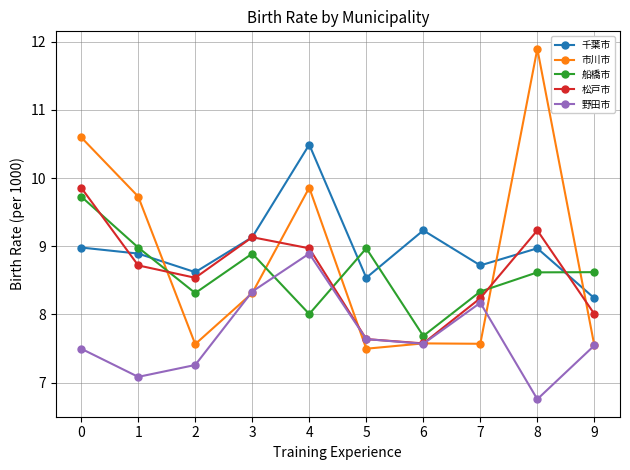

Read the 野田市 value at 7.

8.2